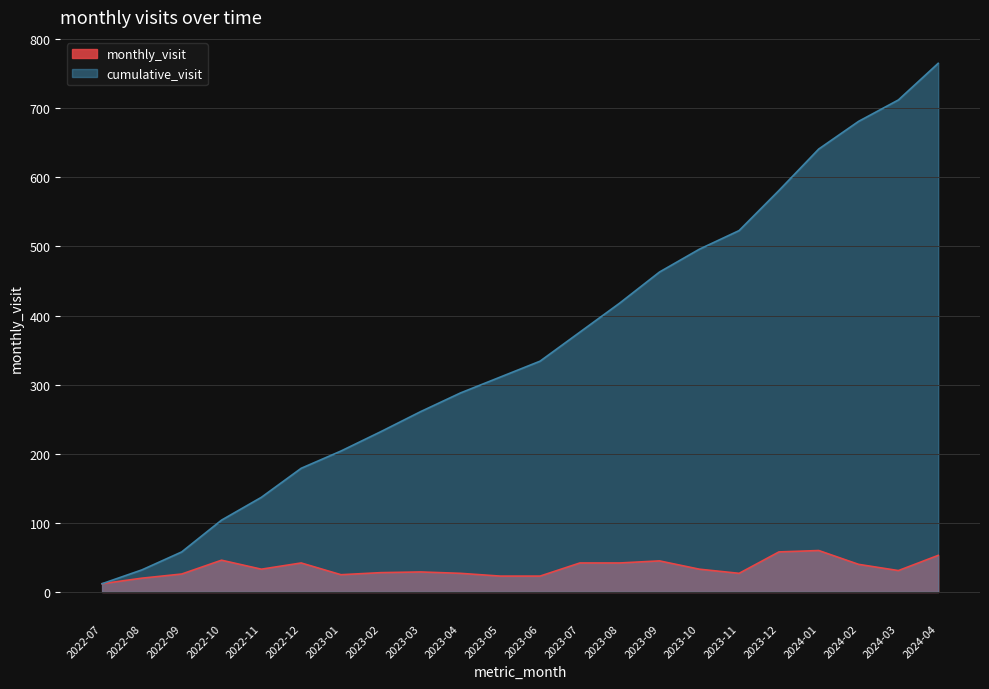

What is the approximate value at 2023-10, to the nearest 10?

30